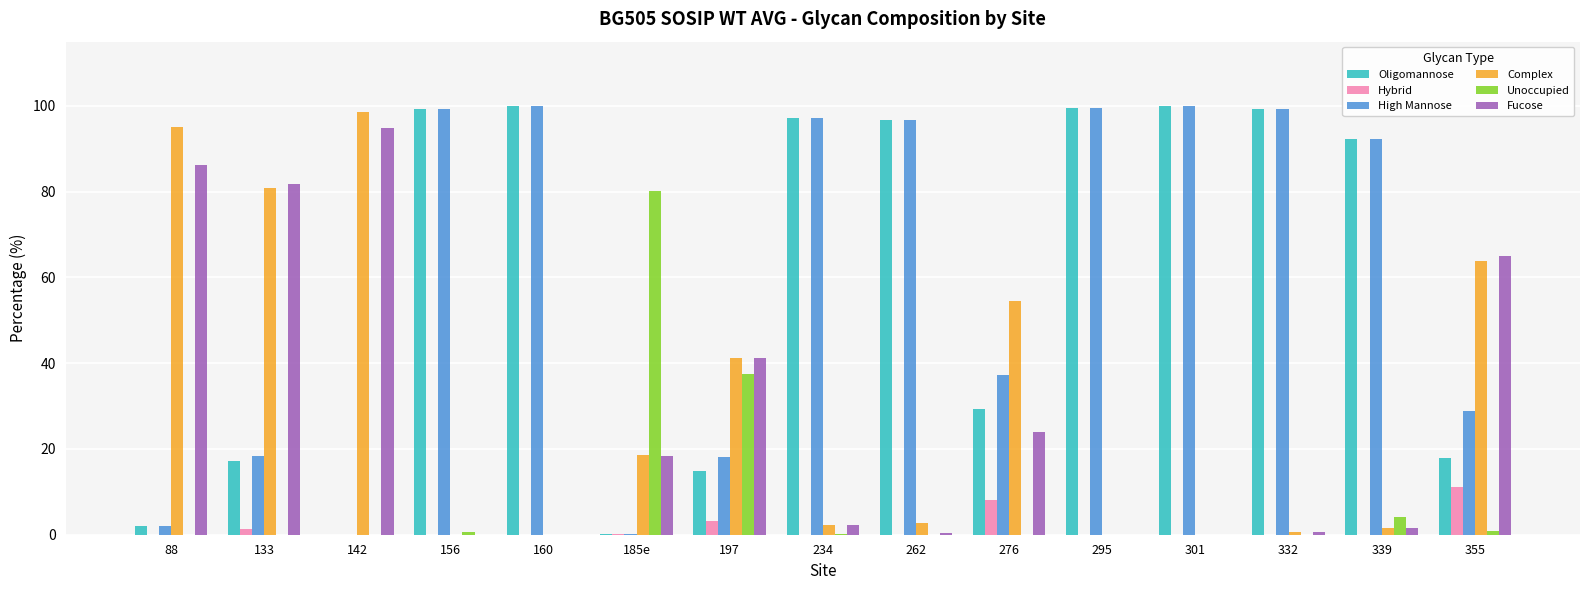

The value of Complex at 197 is 68.9. True or false?

False